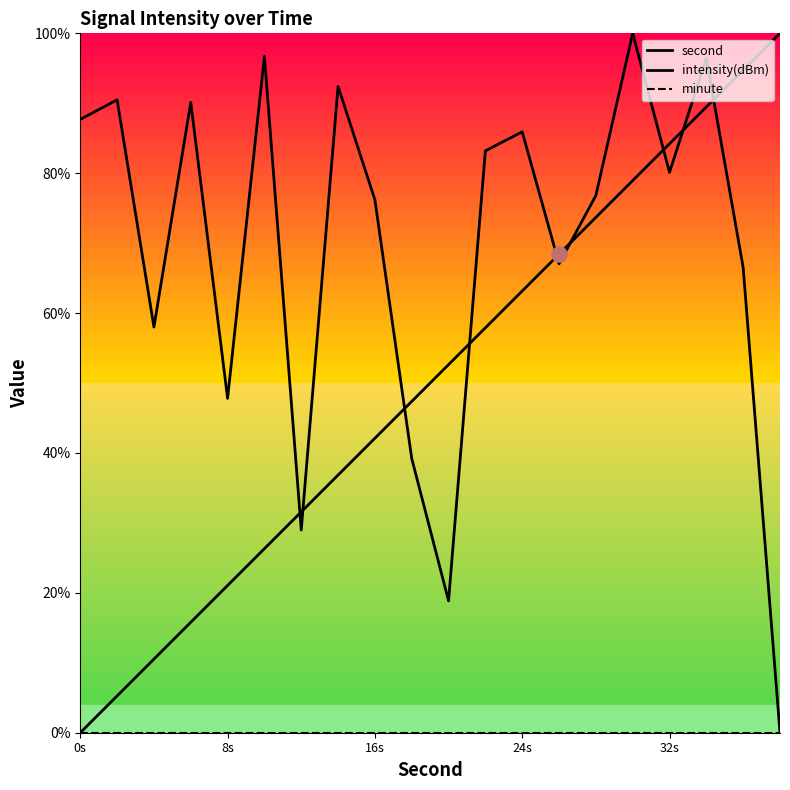

Which series reaches the minimum Y coordinate?

second